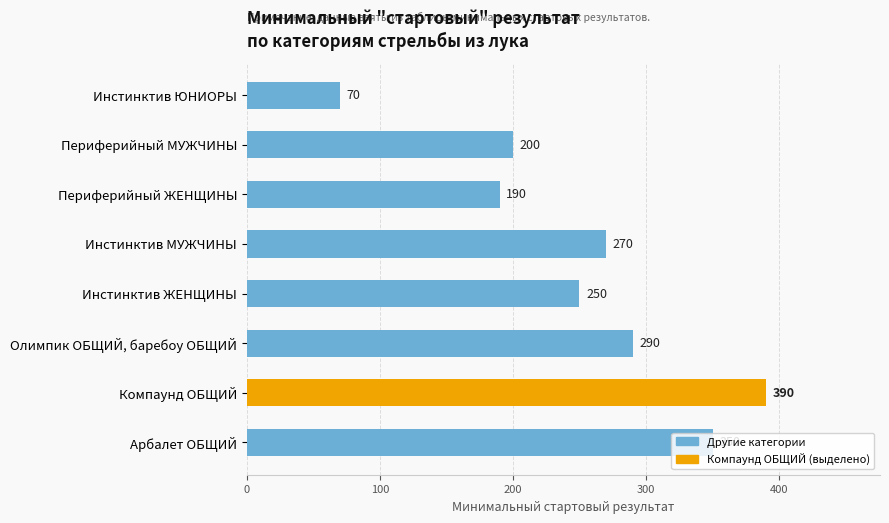

Rank the categories by value from lowest to highest.

Инстинктив ЮНИОРЫ, Периферийный ЖЕНЩИНЫ, Периферийный МУЖЧИНЫ, Инстинктив ЖЕНЩИНЫ, Инстинктив МУЖЧИНЫ, Олимпик ОБЩИЙ, баребоу ОБЩИЙ, Арбалет ОБЩИЙ, Компаунд ОБЩИЙ